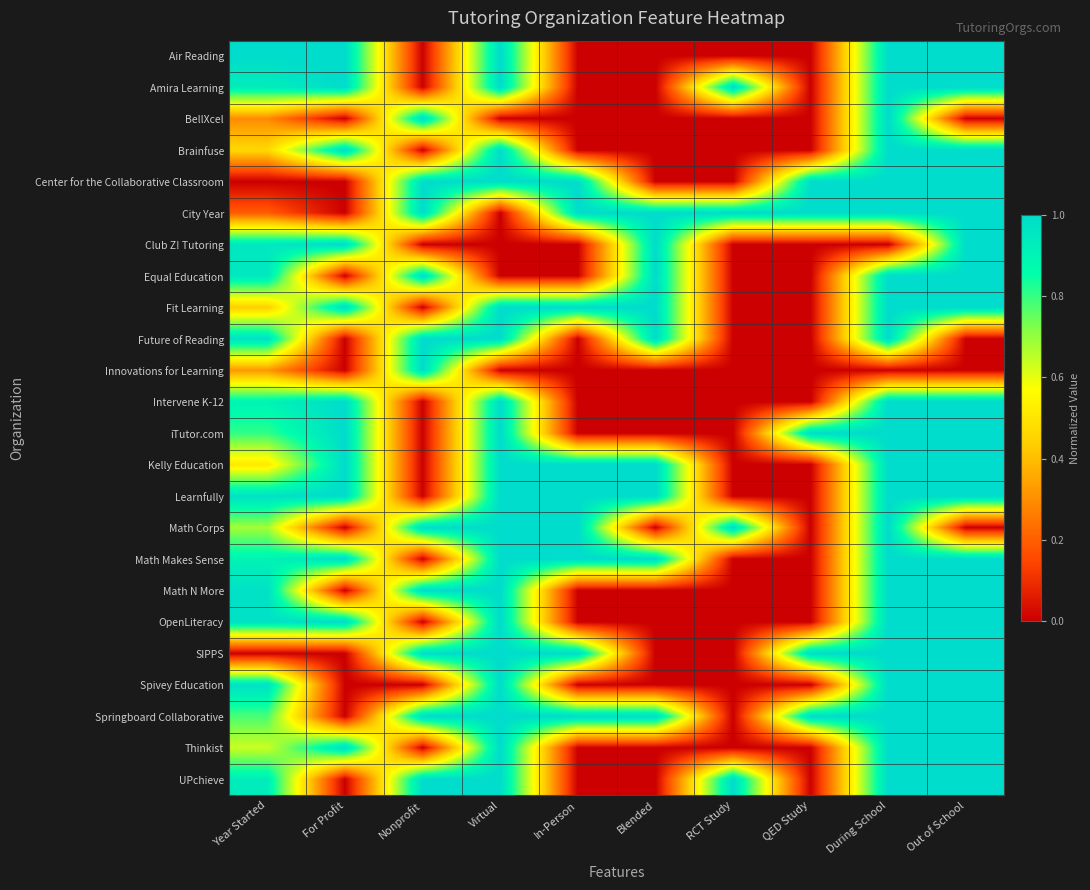

What is the total value across all series at Blended?

9.0